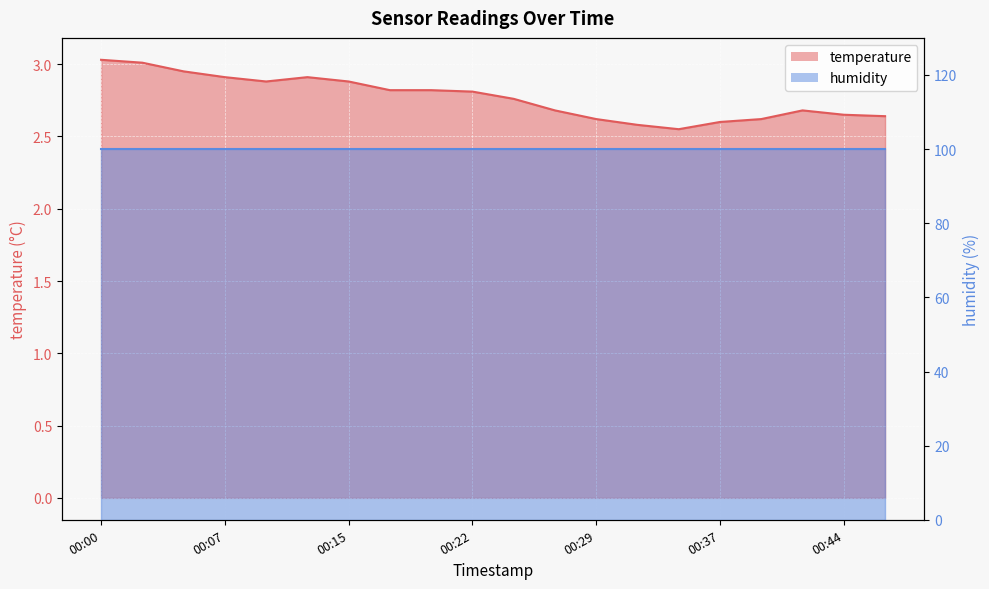

True or false: the data shows 2.9 at 00:10.

True